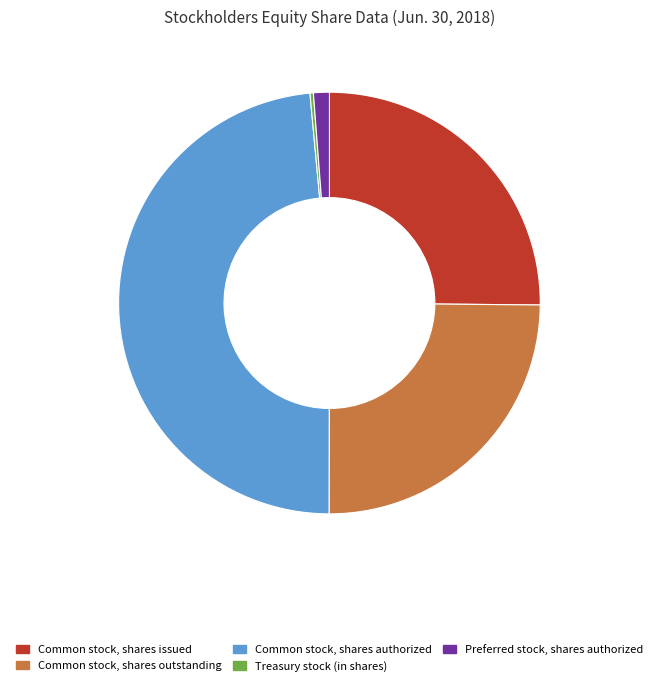

Is there a majority slice in this chart?

No